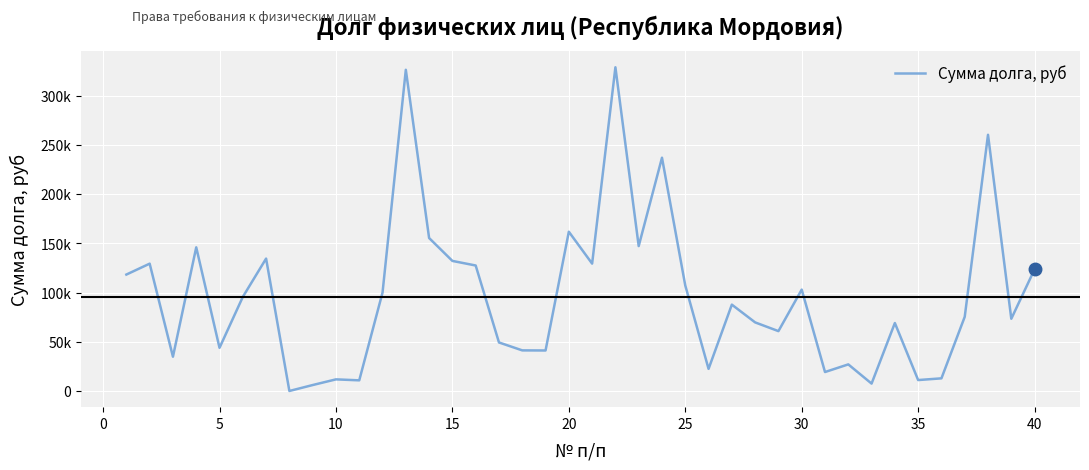

Is this an area chart (filled region under the line)?

No